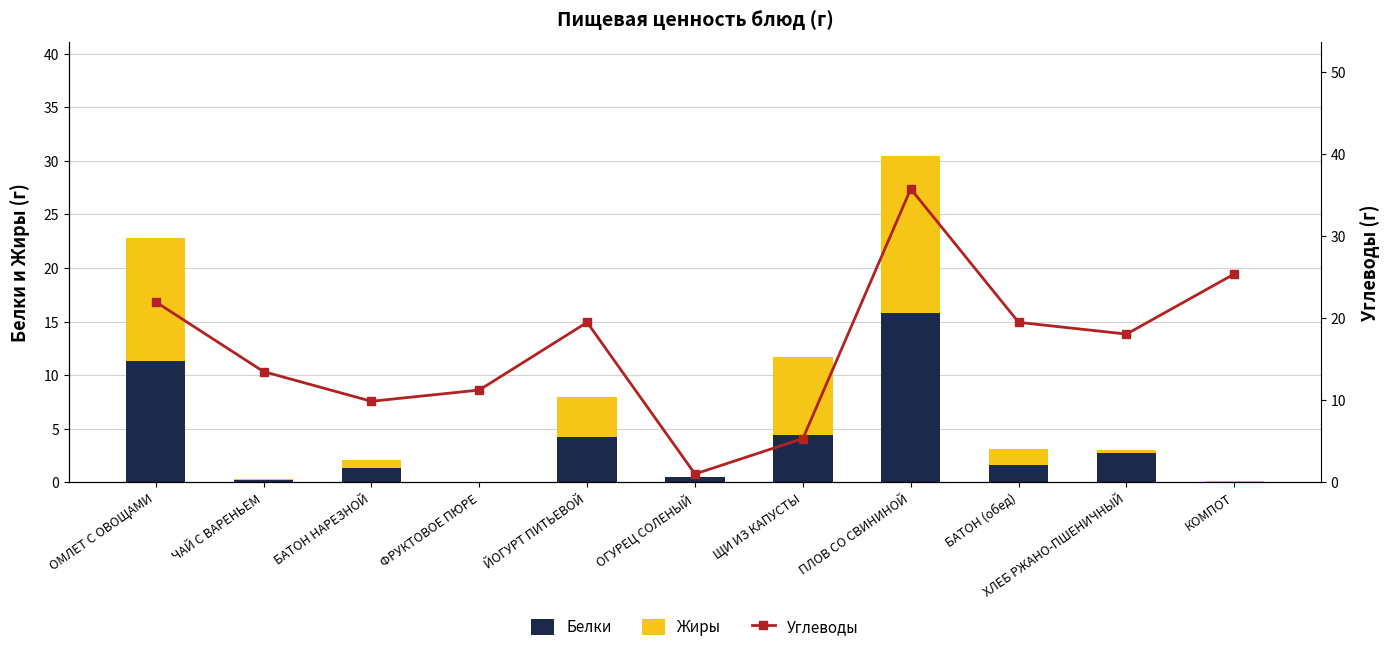

The Жиры series shows 0.1 at ЧАЙ С ВАРЕНЬЕМ. True or false?

True